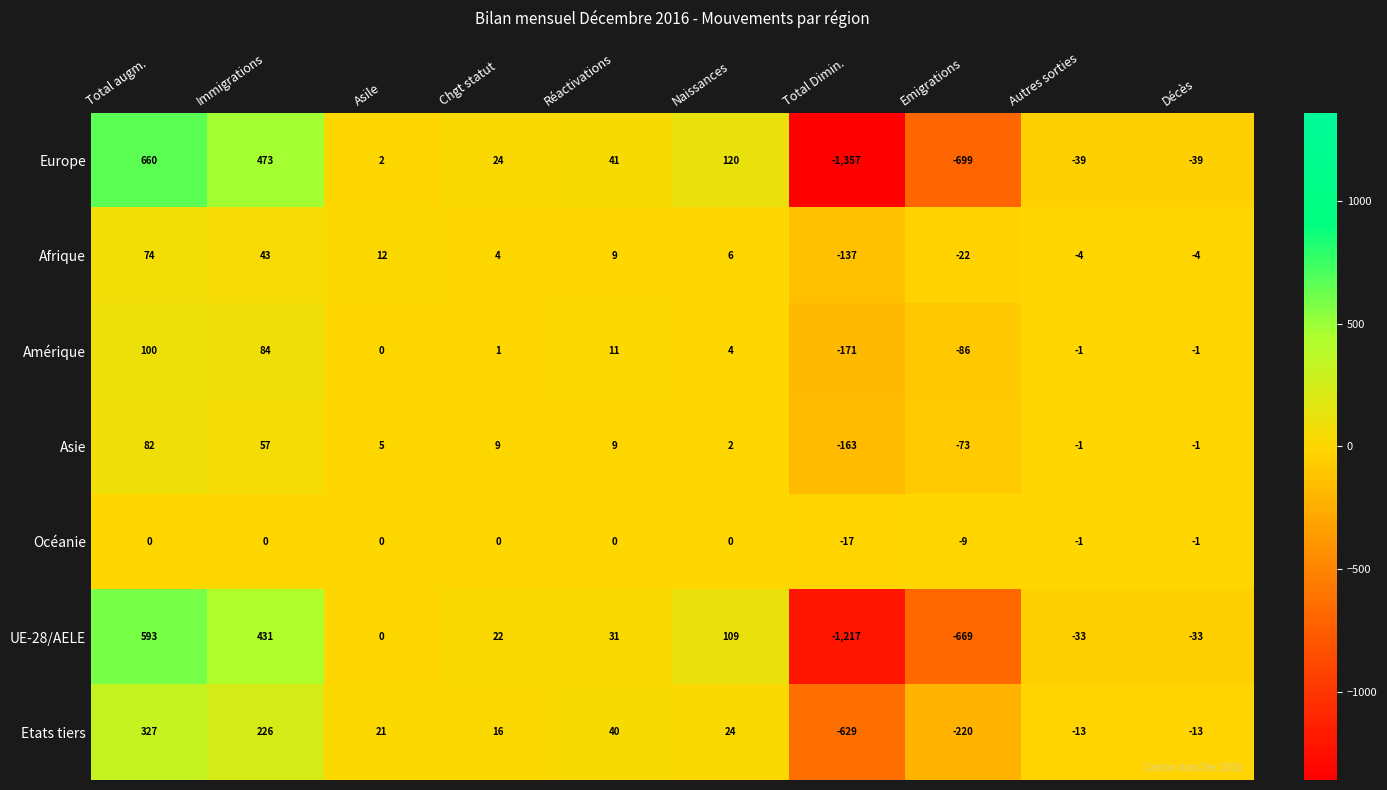

What is the difference between the maximum and minimum values in the Europe series?

2017